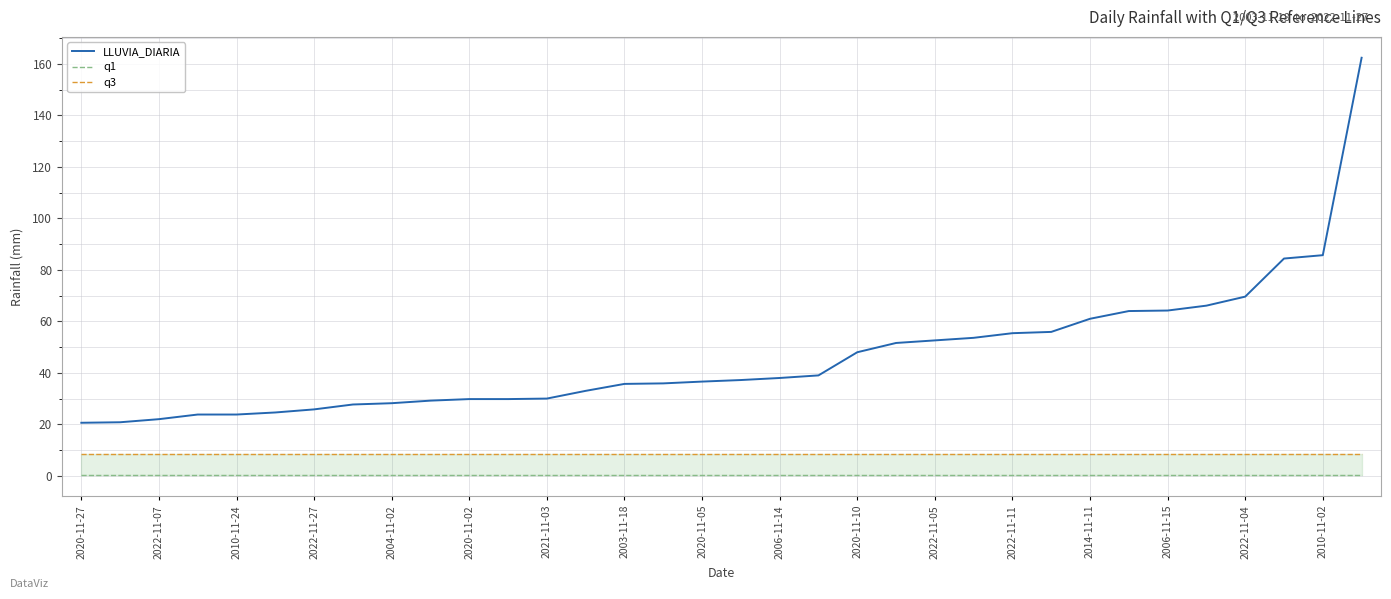

Is it true that LLUVIA_DIARIA equals 61.0 at 2014-11-11?

True